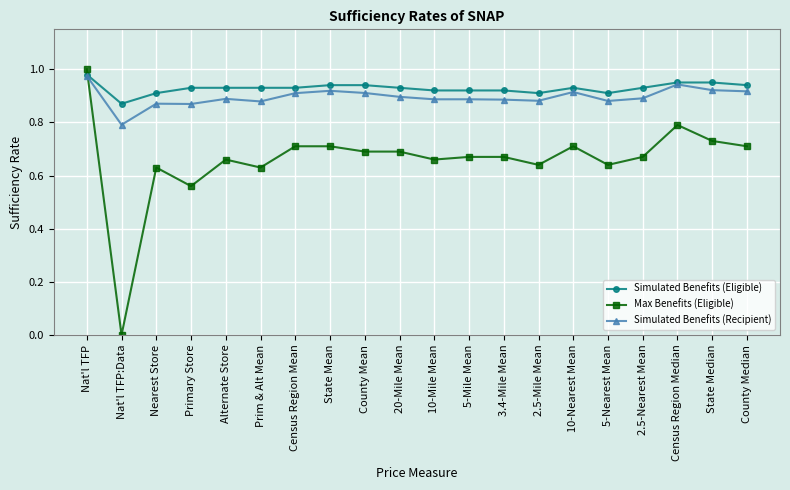

True or false: Simulated Benefits (Eligible) has a value of 1.3 at 20-Mile Mean.

False